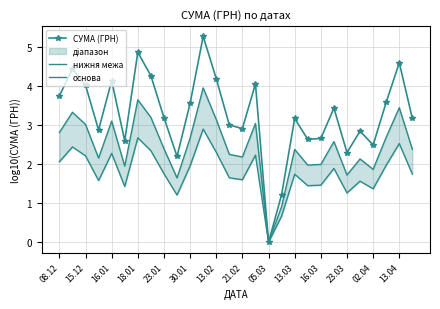

True or false: нижня межа and основа cross at least once.

False